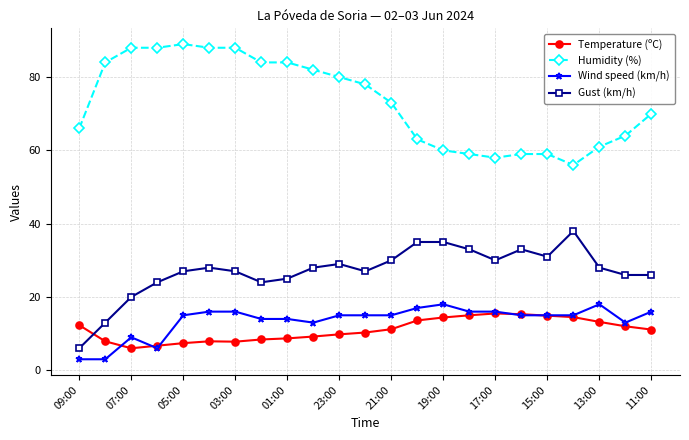

Which series has the largest total across all categories?

Humidity (%)